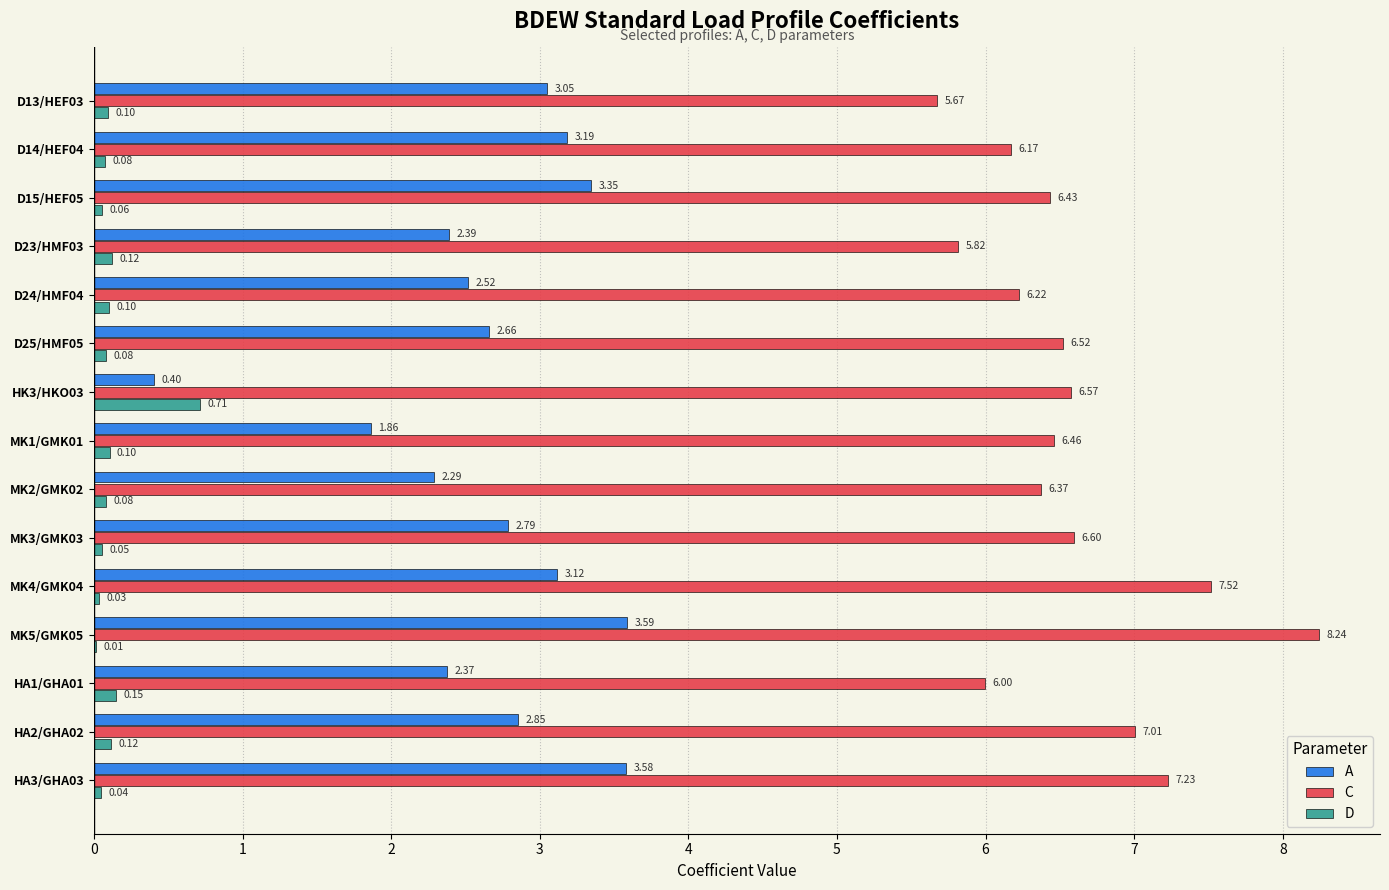

At which label is A closest to 1?

HK3/HKO03